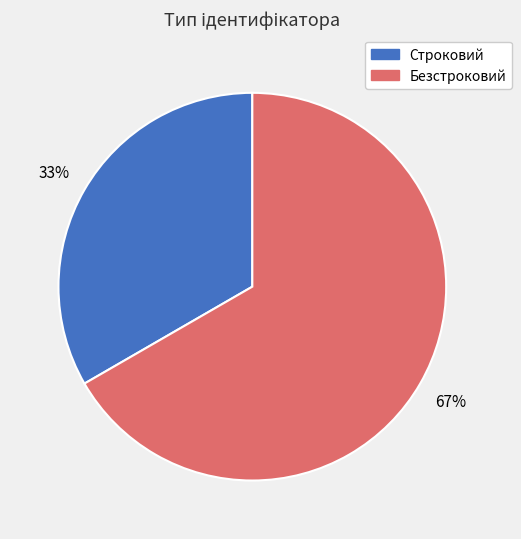

Between Строковий and Безстроковий, which is larger?

Безстроковий